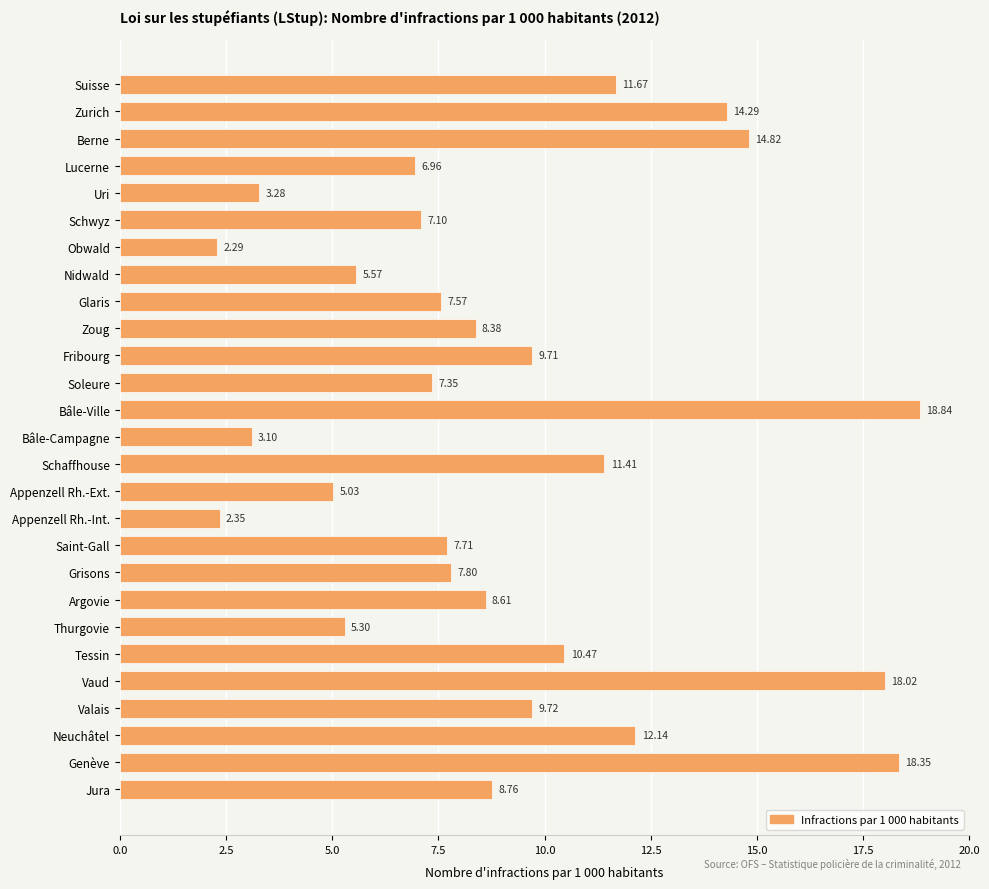

What is the average value?

9.1